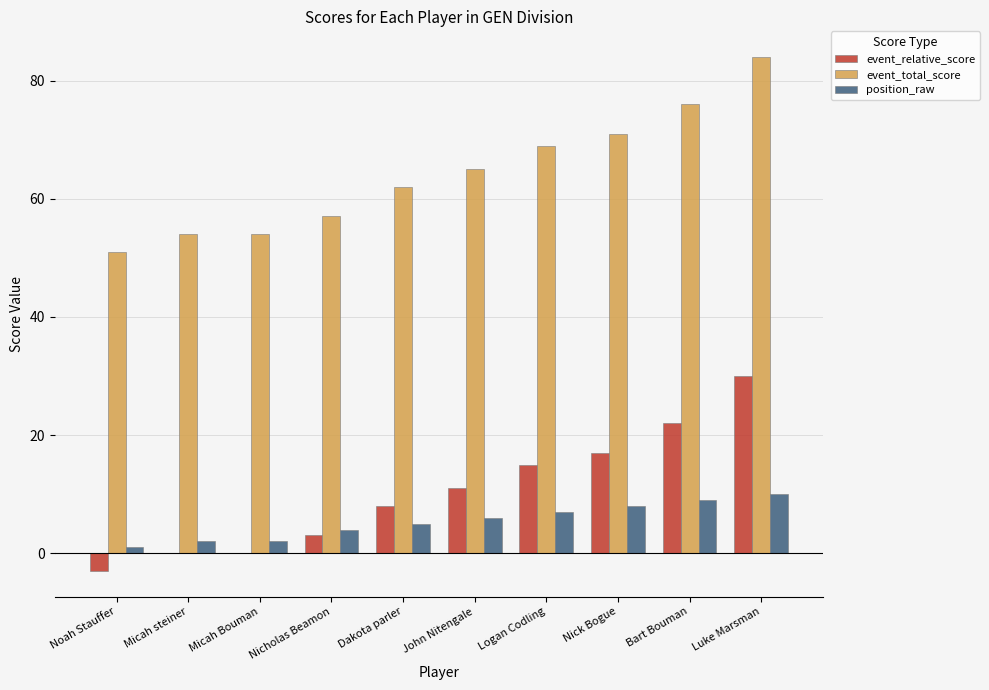

Are the bars horizontal?

No